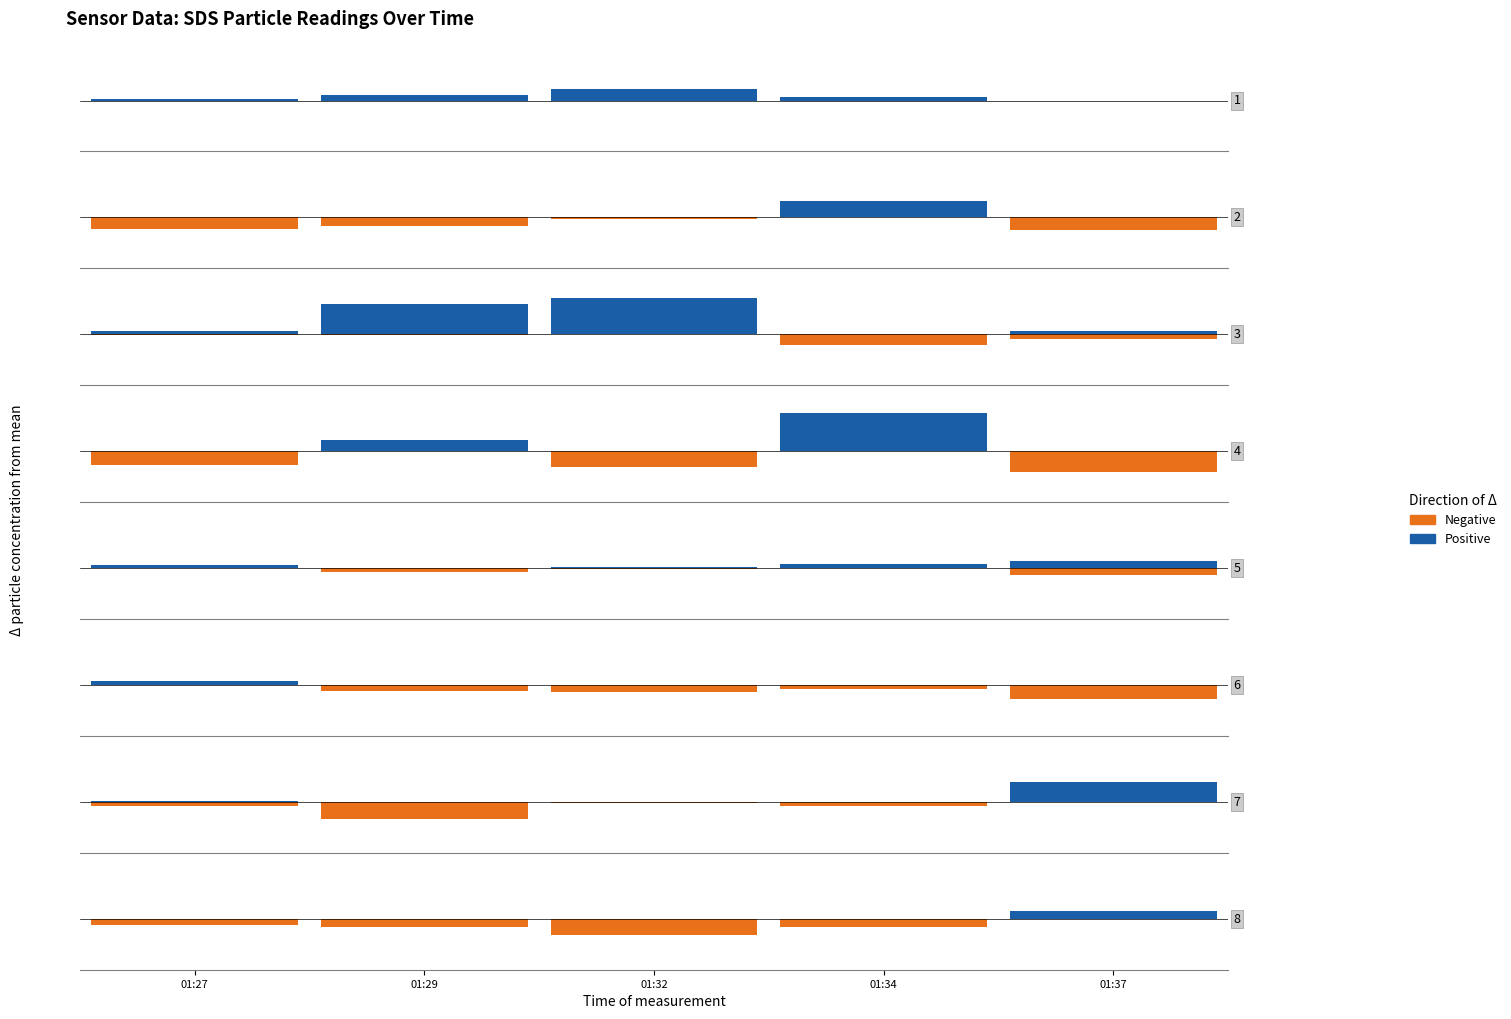

What is the sum of all Positive values?

0.9